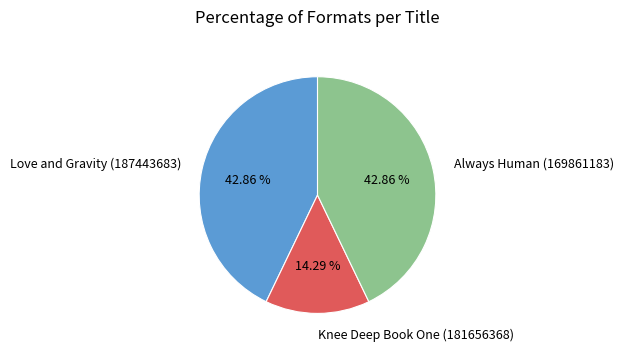

To the nearest percent, what is the difference between the largest and smallest slice percentages?

29%